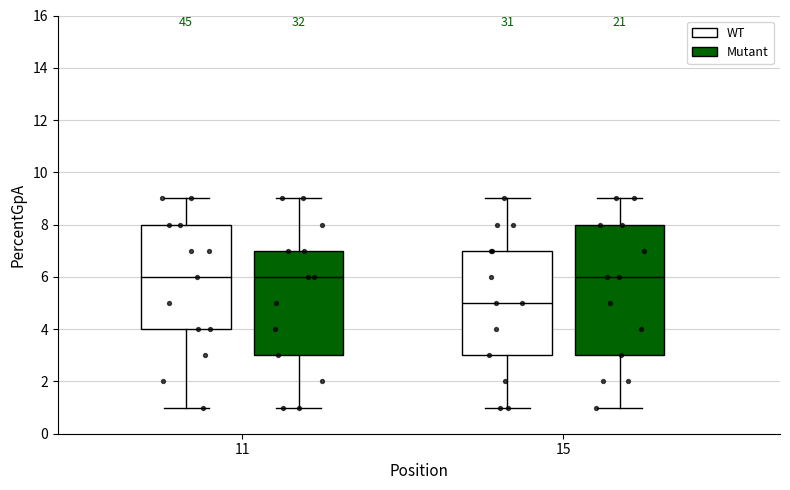

Reading left to right, read every box against the y-axis: the position of its median line, the range the box covers, and the ends of its whiskers. The values are not printed on the chart, so give them approximately, as read against the axis.

11 (WT): median 6, box 4 to 8, whiskers 1 to 9
11 (Mutant): median 6, box 3 to 7, whiskers 1 to 9
15 (WT): median 5, box 3 to 7, whiskers 1 to 9
15 (Mutant): median 6, box 3 to 8, whiskers 1 to 9